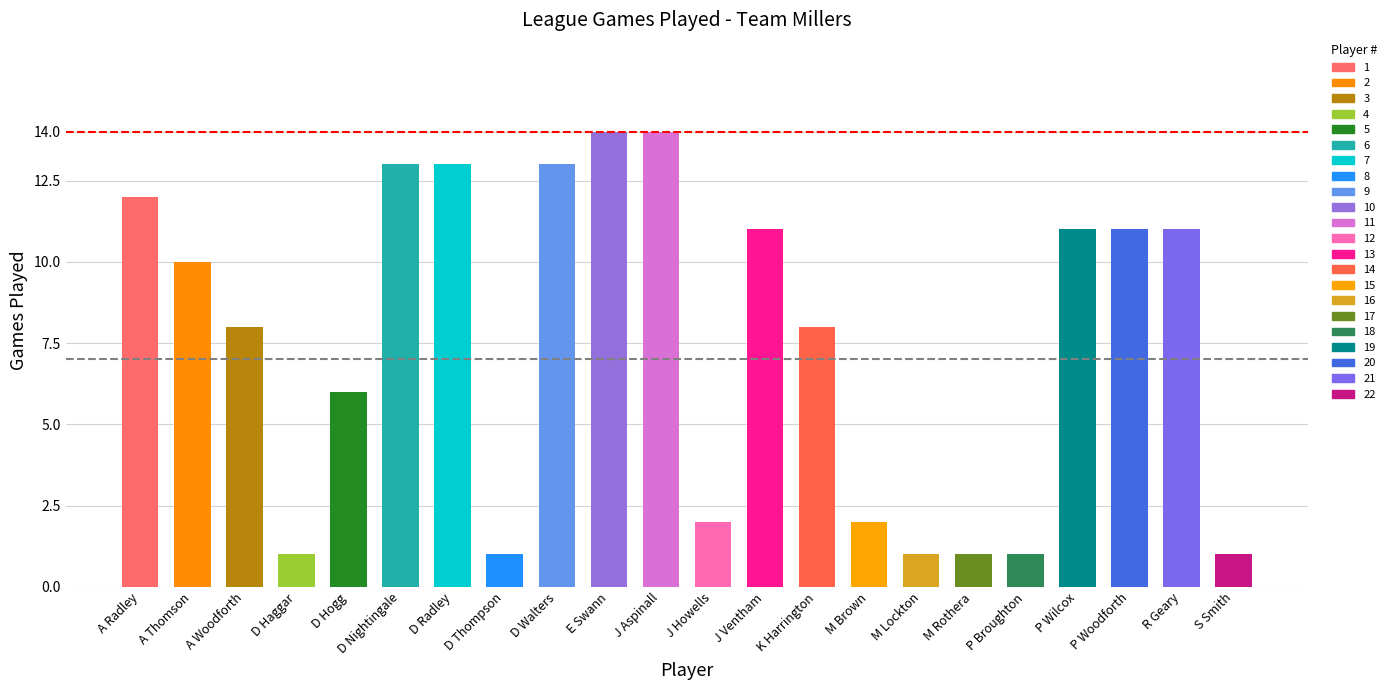

What is the value of the 1st bar from the left?

12